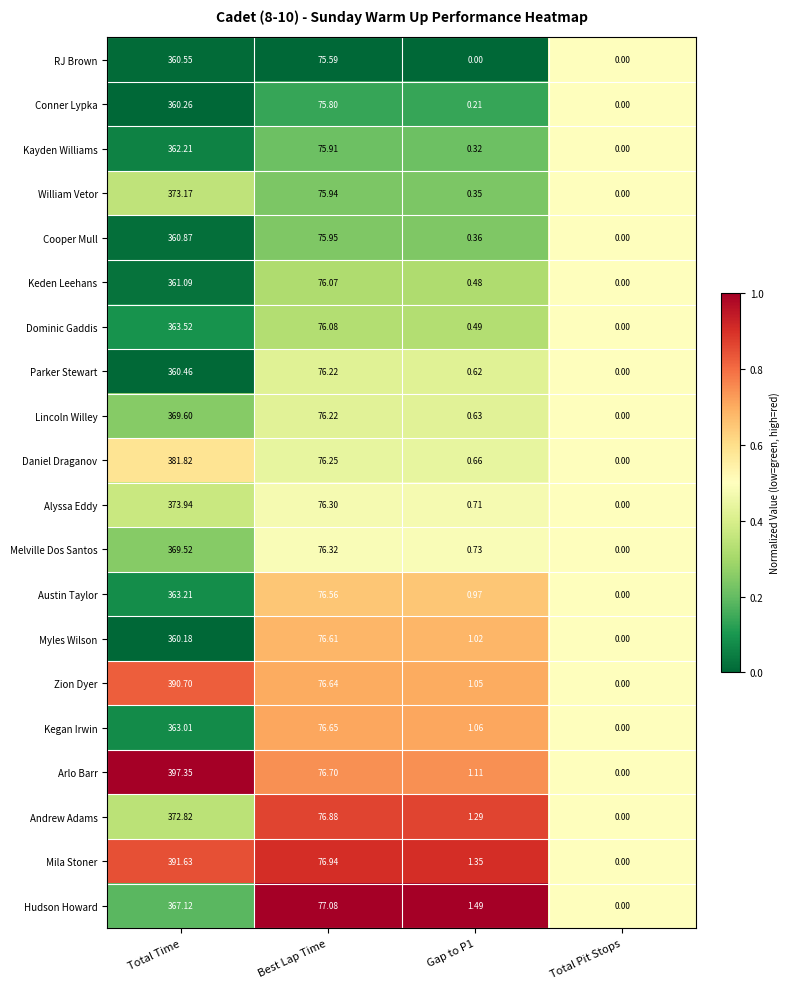

At Gap to P1, list the series in order from smallest to largest.

RJ Brown, Conner Lypka, Kayden Williams, William Vetor, Cooper Mull, Keden Leehans, Dominic Gaddis, Parker Stewart, Lincoln Willey, Daniel Draganov, Alyssa Eddy, Melville Dos Santos, Austin Taylor, Myles Wilson, Zion Dyer, Kegan Irwin, Arlo Barr, Andrew Adams, Mila Stoner, Hudson Howard